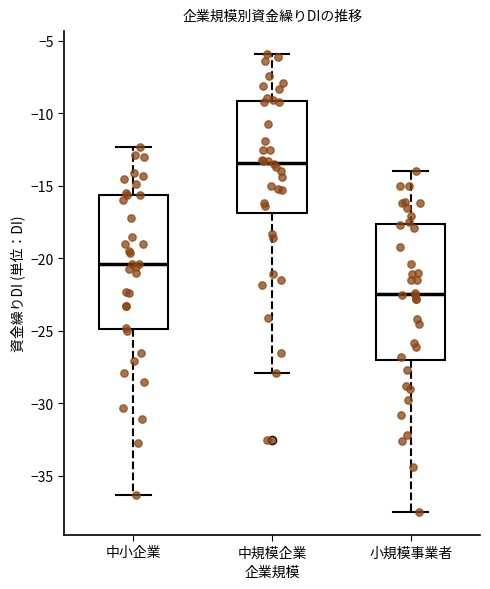

Reading left to right, transcribe this box plot: for each box, give where its median line is, the range the box spans, and where its two whiskers end, as read against the y-axis. The values are not printed on the chart, so give them approximately, as read against the axis.

中小企業: median -20.5, box -25.0 to -15.5, whiskers -36.5 to -12.5
中規模企業: median -13.5, box -17.0 to -9.0, whiskers -28.0 to -6.0
小規模事業者: median -22.5, box -27.0 to -17.5, whiskers -37.5 to -14.0